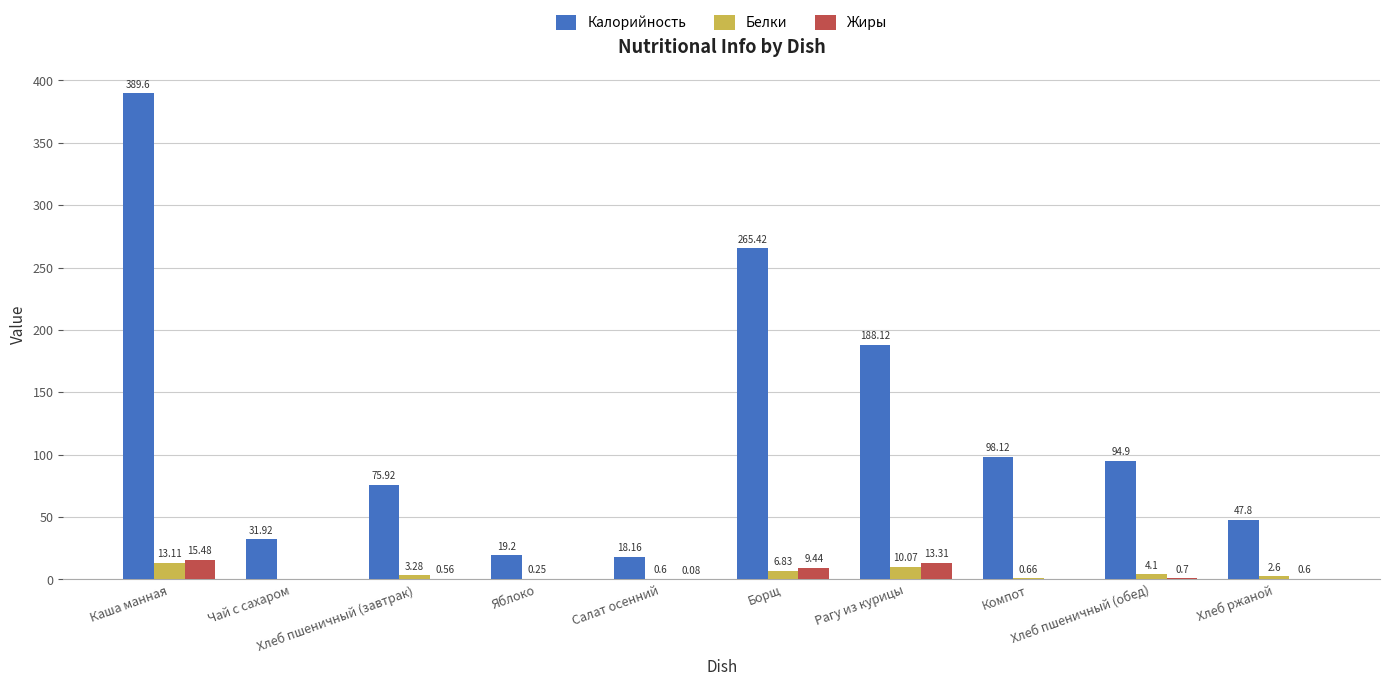

What is the average value of the Калорийность series?

122.9